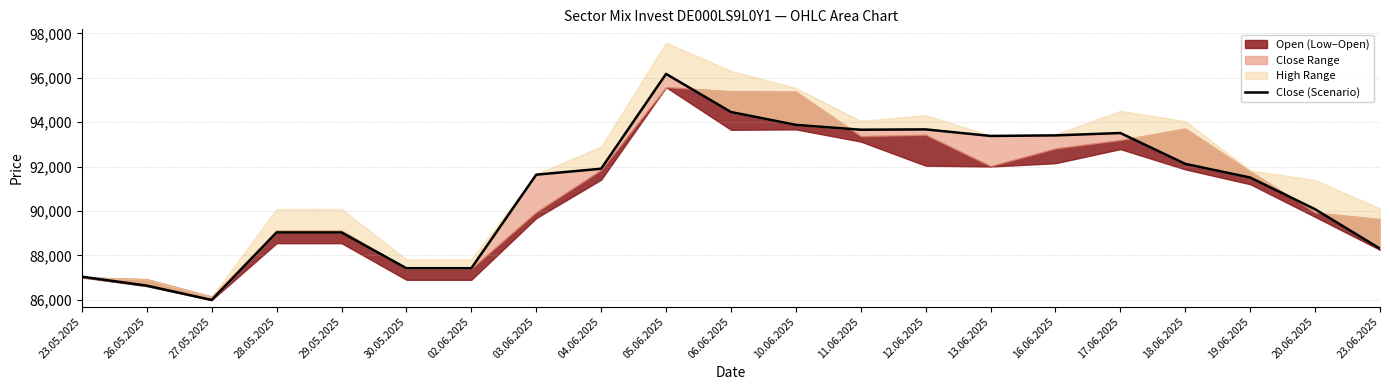

What is the maximum value shown in the chart?

96174